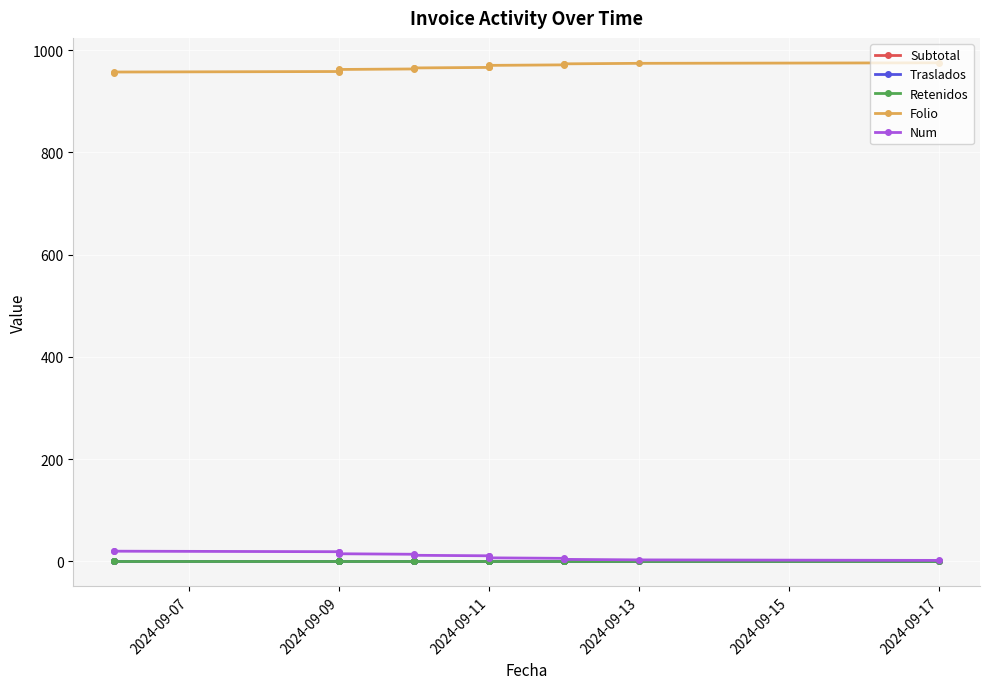

List the series in order of their peak value, highest first.

Folio, Num, Subtotal, Traslados, Retenidos